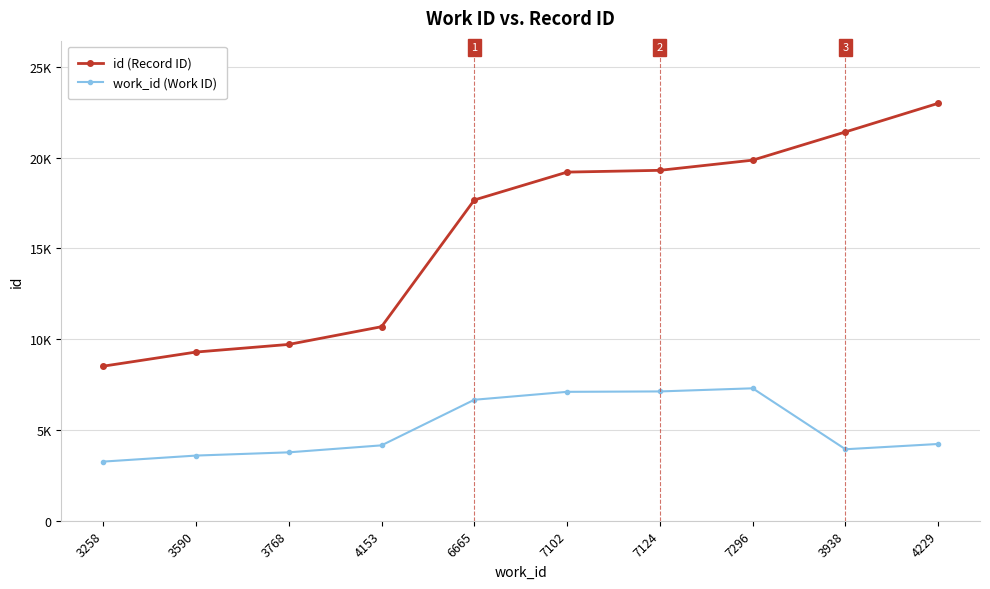

Does the chart have visible grid lines?

Yes